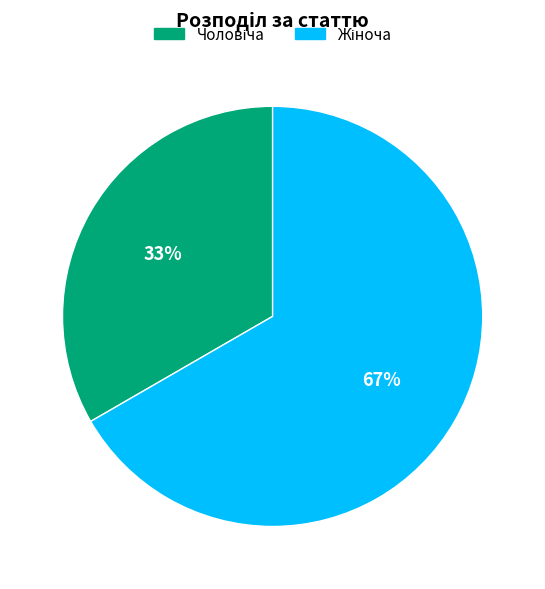

Is there any slice that represents more than half of the pie?

Yes